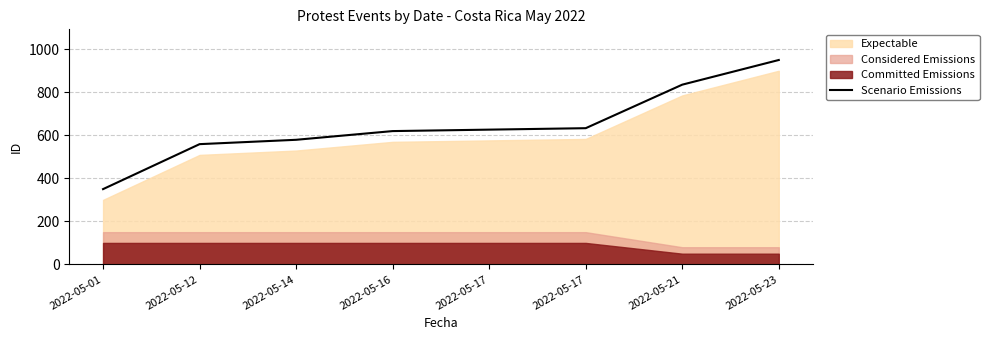

What is the ratio of the value at 2022-05-12 to the value at 2022-05-14?

1.0